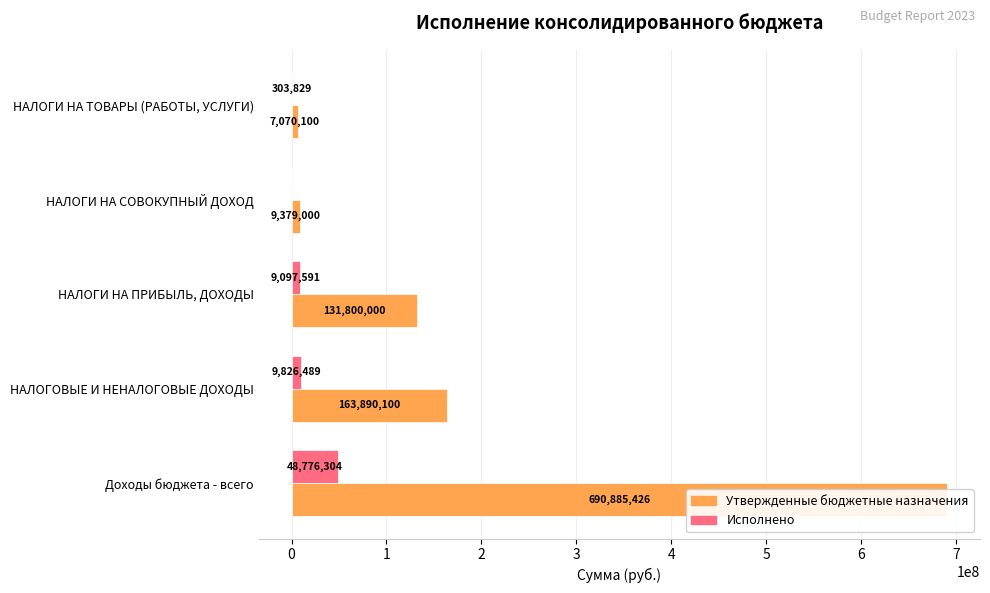

The Исполнено series shows 544568.6 at НАЛОГИ НА ТОВАРЫ (РАБОТЫ, УСЛУГИ). True or false?

False